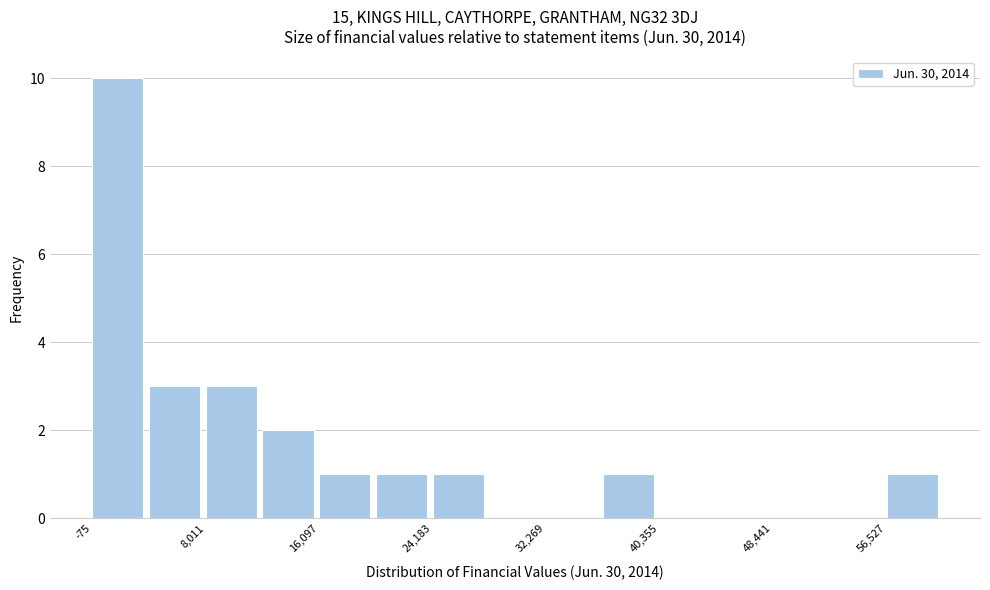

Reading left to right, list every bar in this chart as the range it spans on the x-axis followed by its height. Neither the bar edges nor the heights are printed on the chart, so give them approximately, as read against the axes.

0 to 4000: 10
4000 to 8000: 3
8000 to 12000: 3
12000 to 16000: 2
16000 to 20000: 1
20000 to 24000: 1
24000 to 28000: 1
28000 to 32000: 0
32000 to 36000: 0
36000 to 40000: 1
40000 to 44000: 0
44000 to 48000: 0
48000 to 52000: 0
52000 to 57000: 0
57000 to 61000: 1